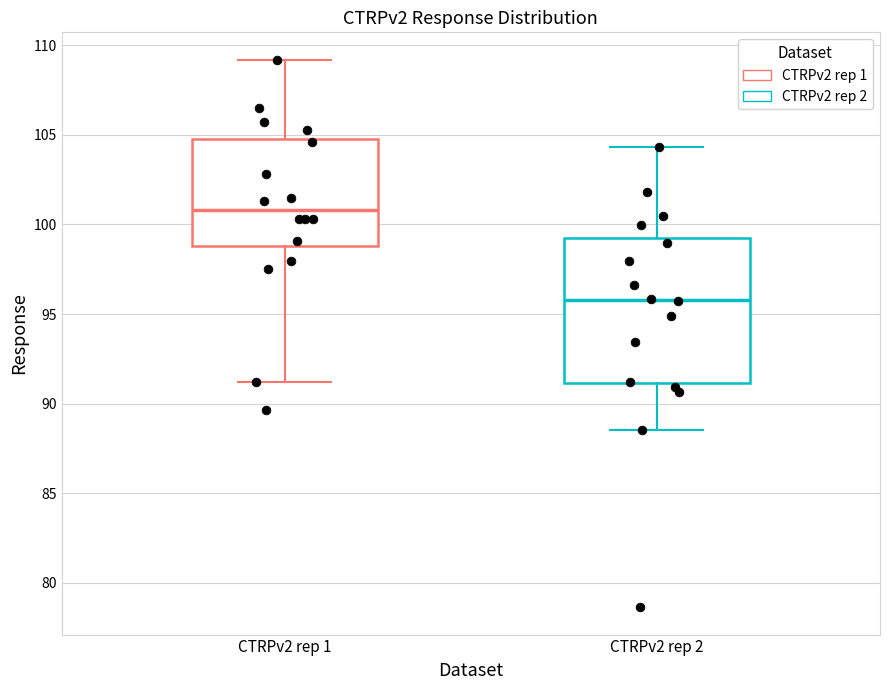

Which box has the highest median line?

CTRPv2 rep 1